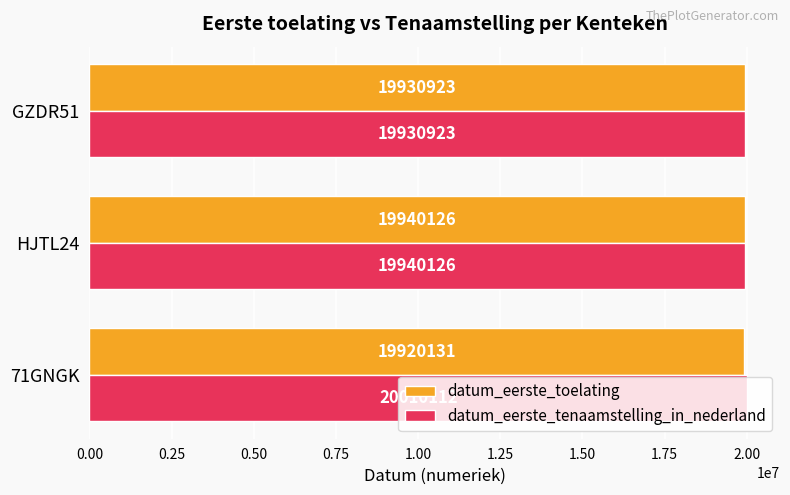

Is it true that datum_eerste_toelating equals 19930923 at GZDR51?

True